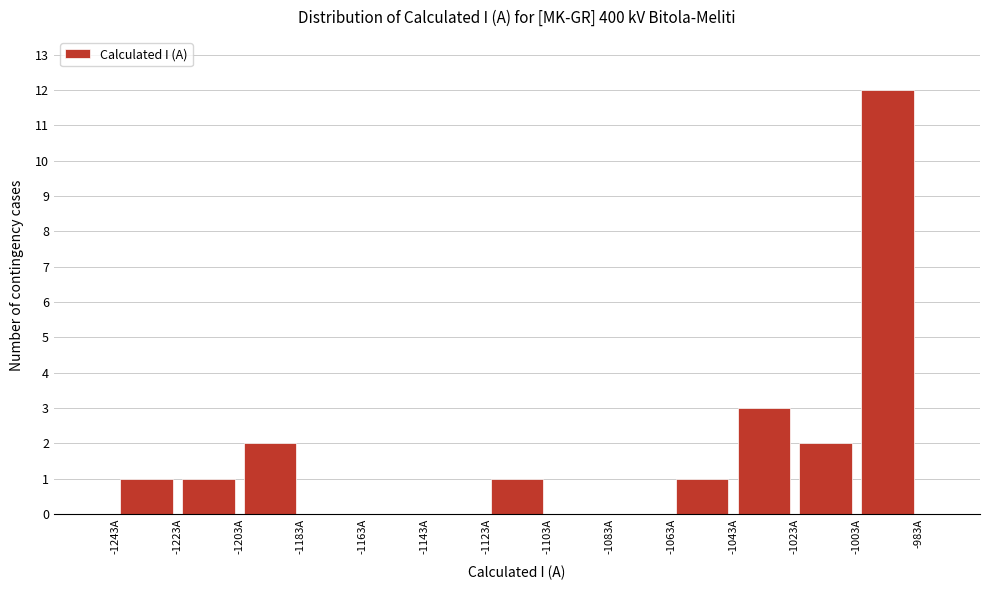

How tall is the bar that spans -1223 to -1203 on the x-axis? Neither the bar edges nor the heights are printed on the chart, so give them approximately, as read against the axes.

1